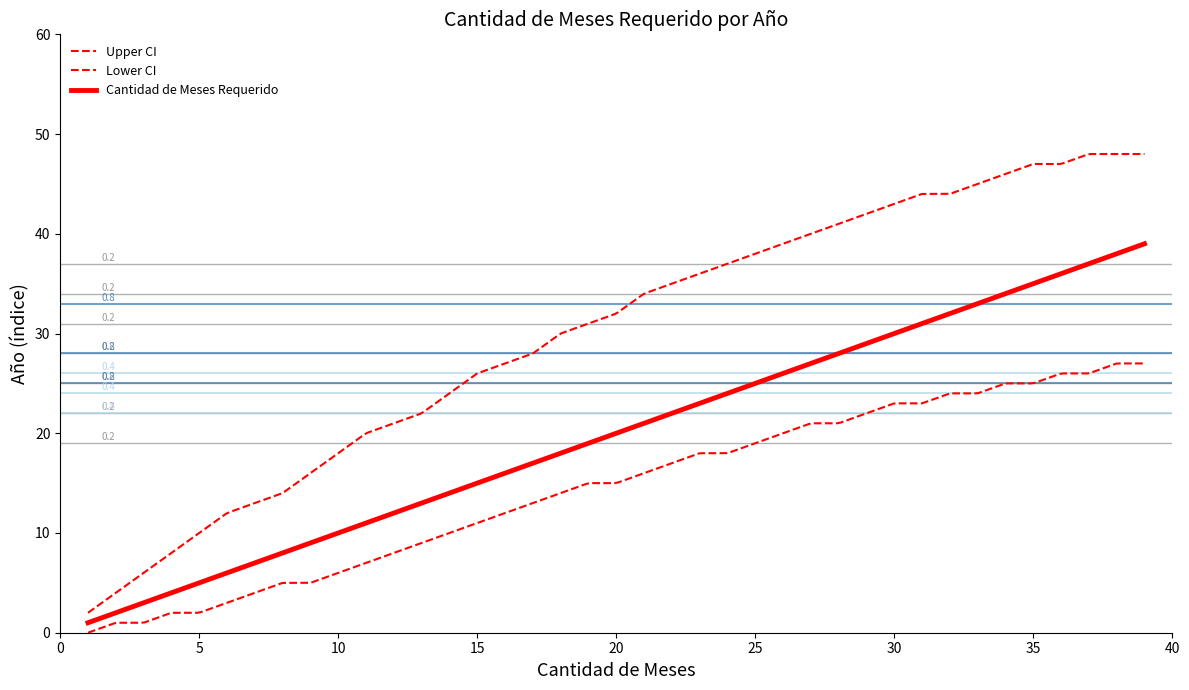

How many distinct data groups are displayed?

3